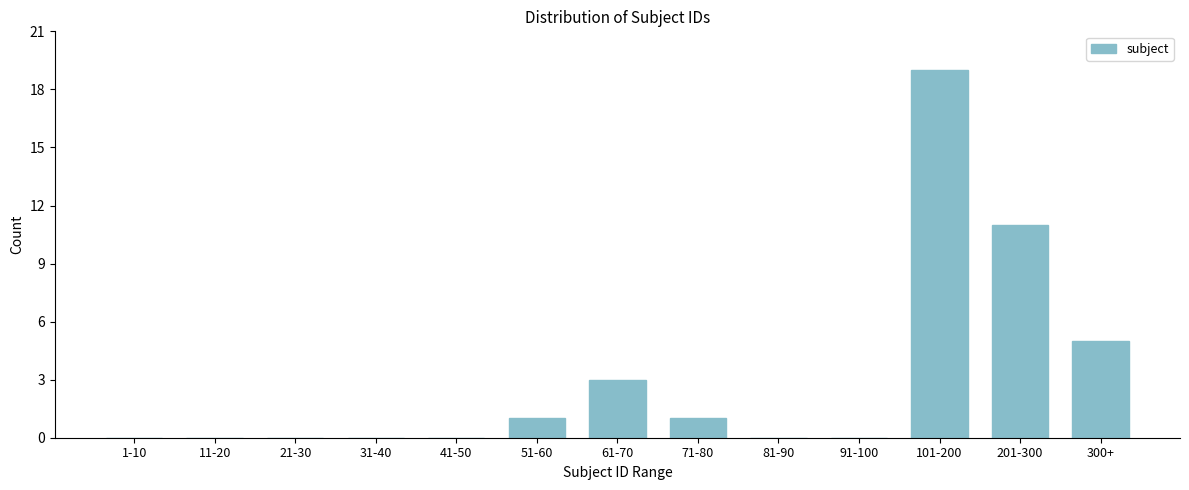

Reading left to right, transcribe all the data shown in this chart.

1-10=0	11-20=0	21-30=0	31-40=0	41-50=0	51-60=1	61-70=3	71-80=1	81-90=0	91-100=0	101-200=19	201-300=11	300+=5